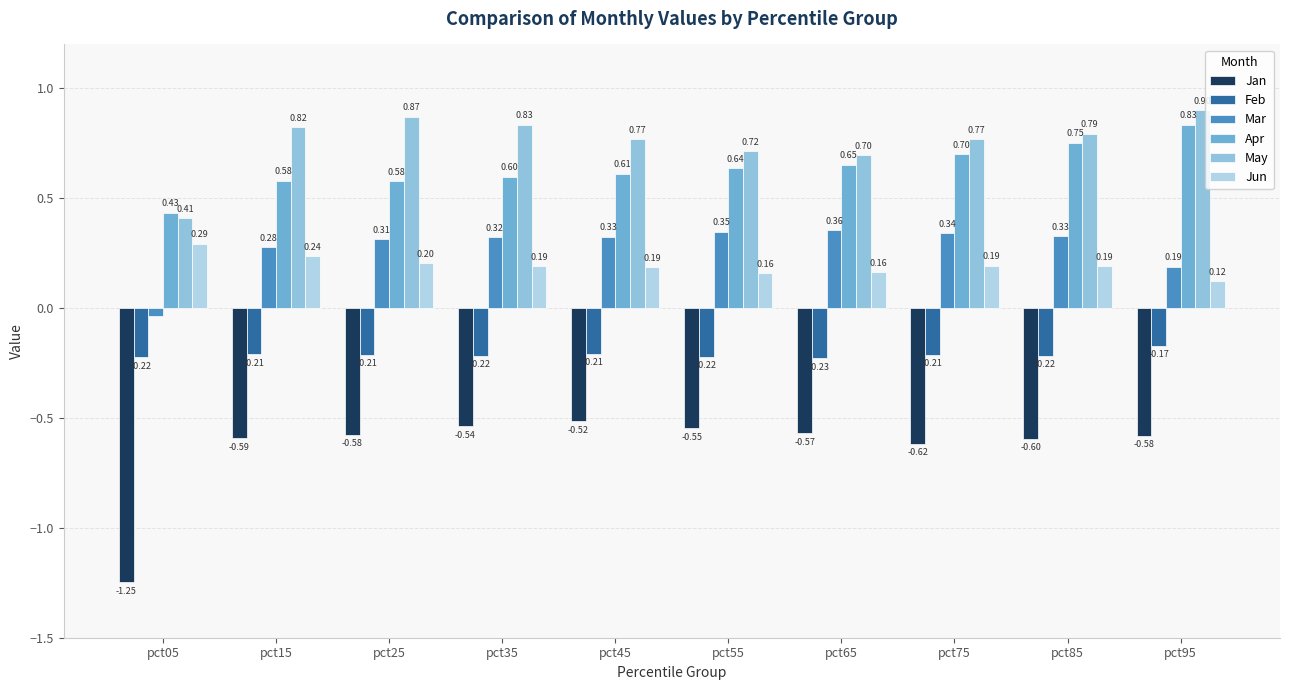

At which category is the sum across all series the highest?

pct95